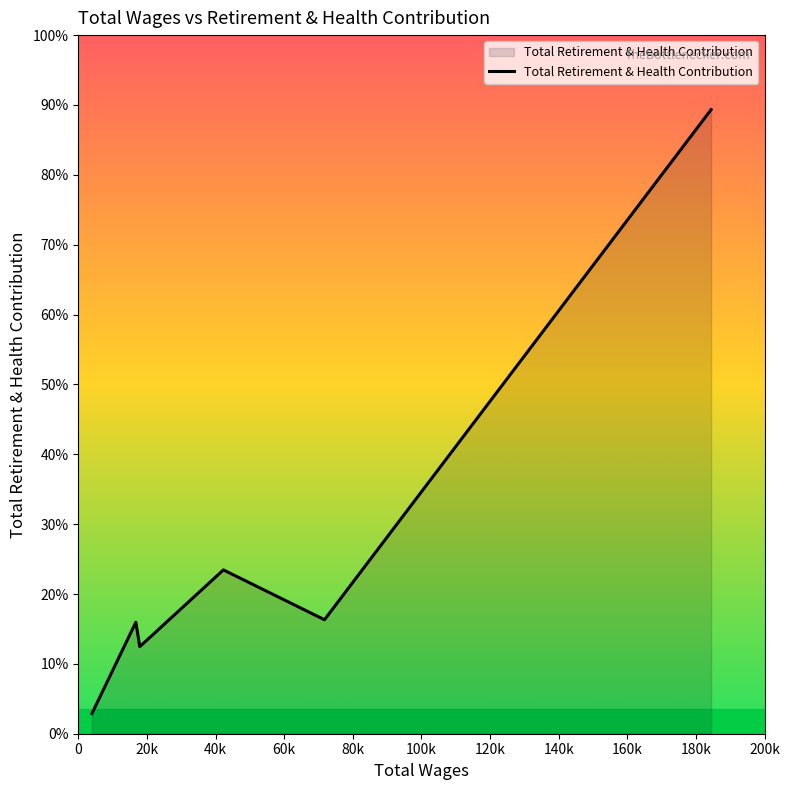

True or false: there are more than 0 points higher than both neighbors.

True